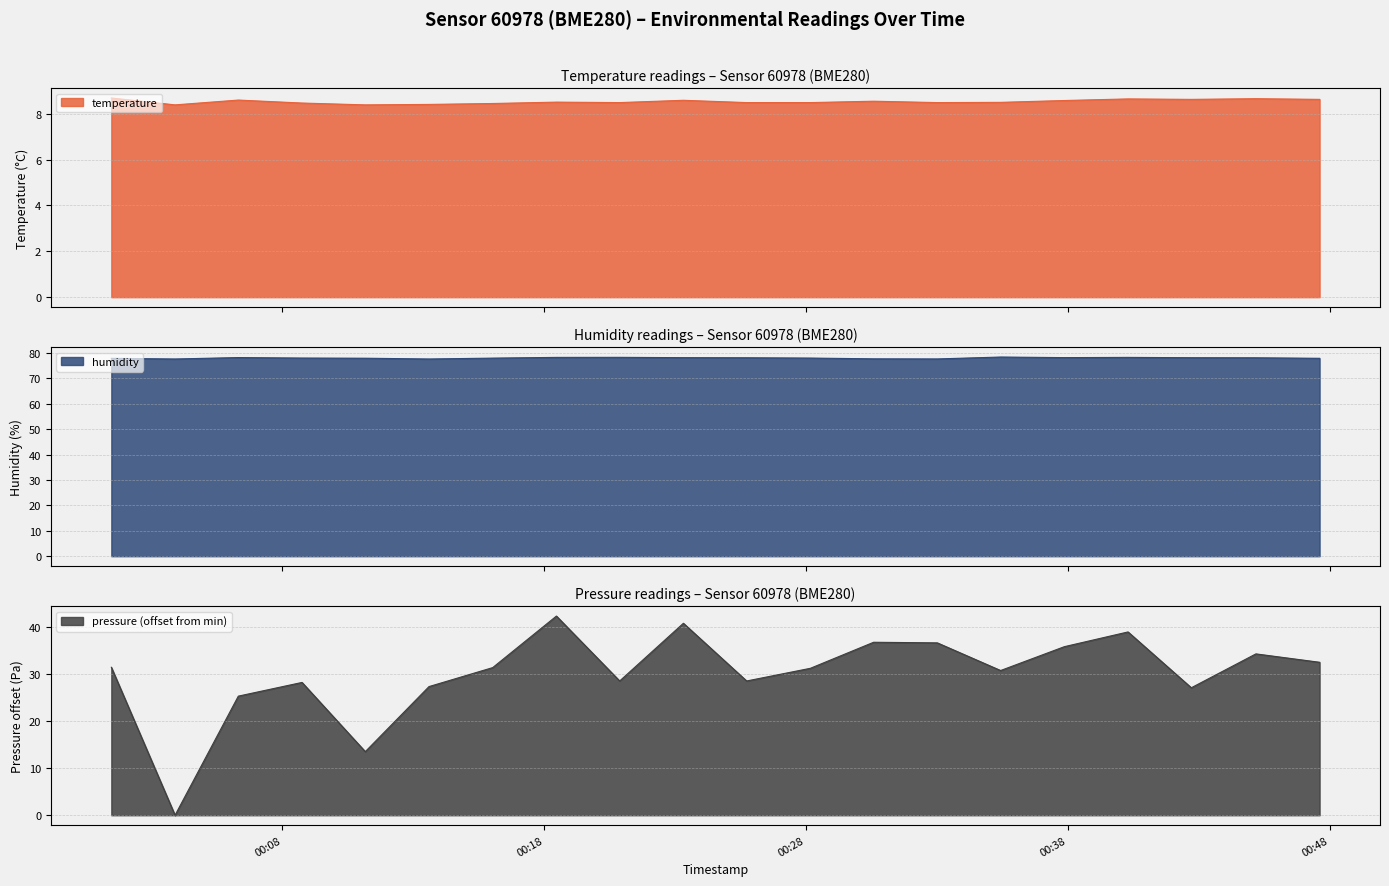

At 2023-04-22T00:08:45, list the series in order from largest to smallest.

humidity, pressure_norm, temperature